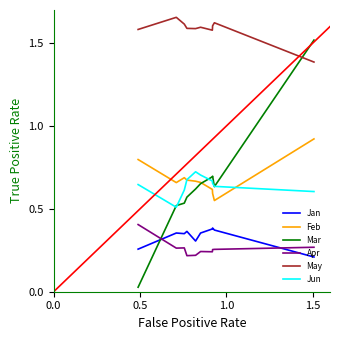

Which series has the largest total across all categories?

May